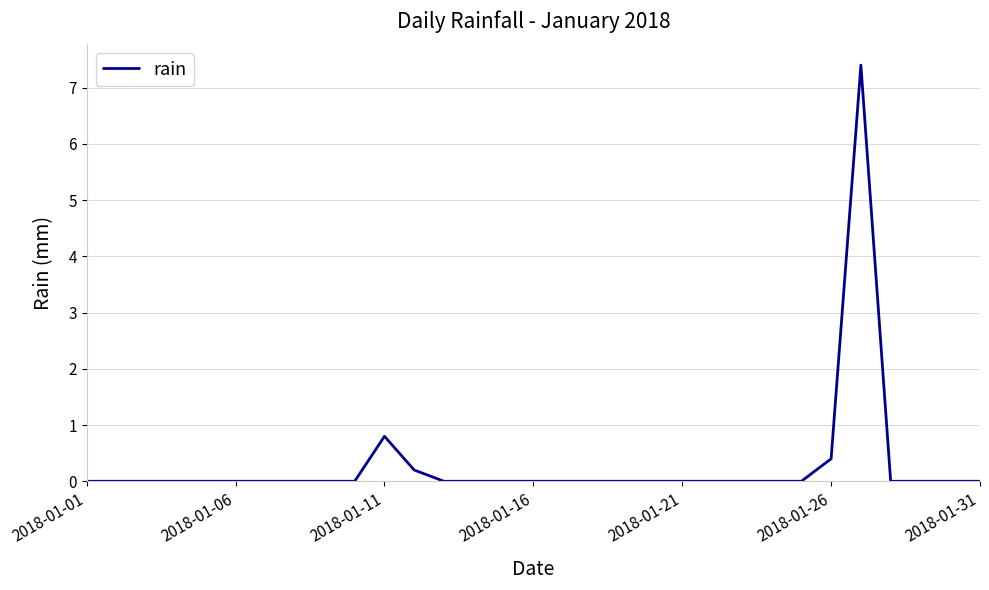

How many categories are shown in the chart?

31